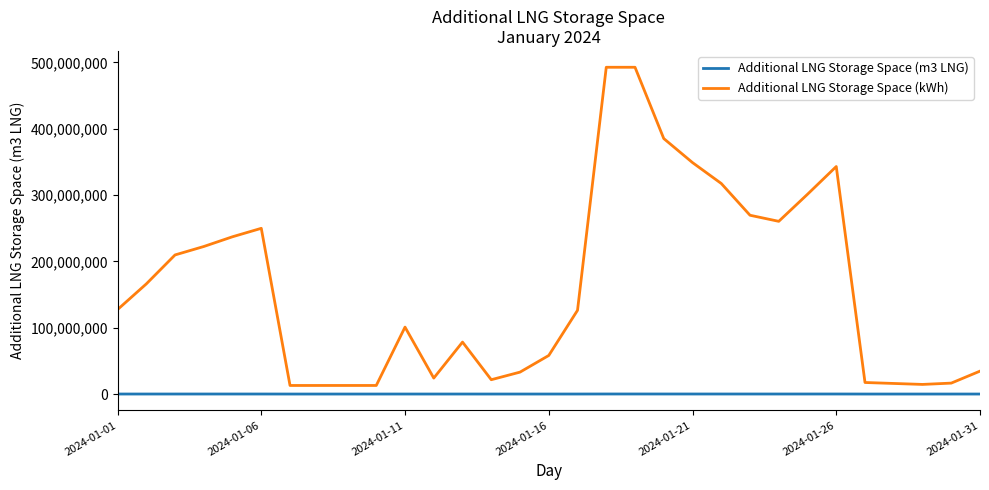

What is the difference between the maximum and minimum values in the Additional LNG Storage Space (kWh) series?

479844090